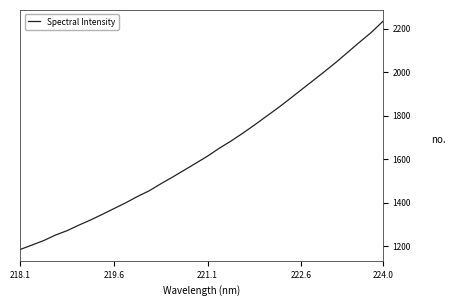

What is the smallest value displayed?

1185.1